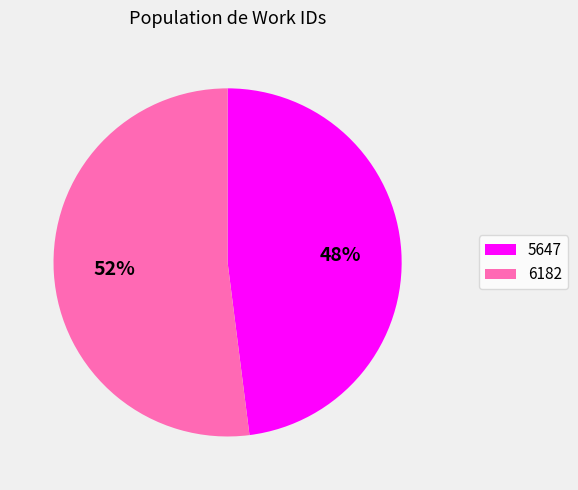

What percentage is the 5647 slice, to the nearest percent?

48%